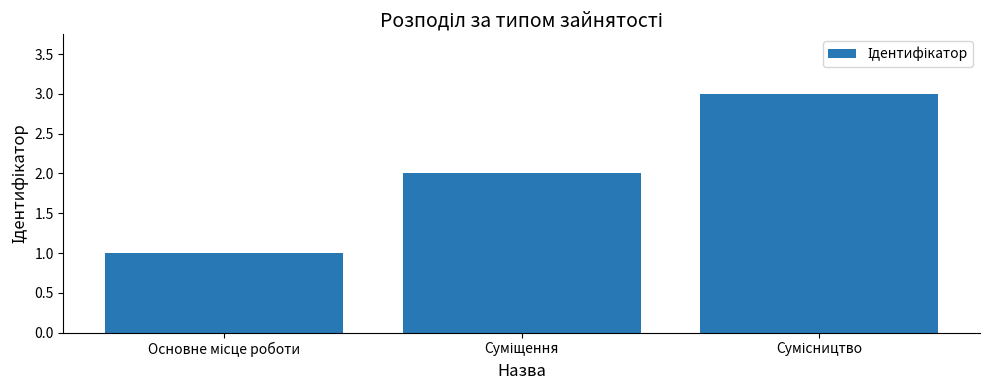

What is the sum of all values?

6